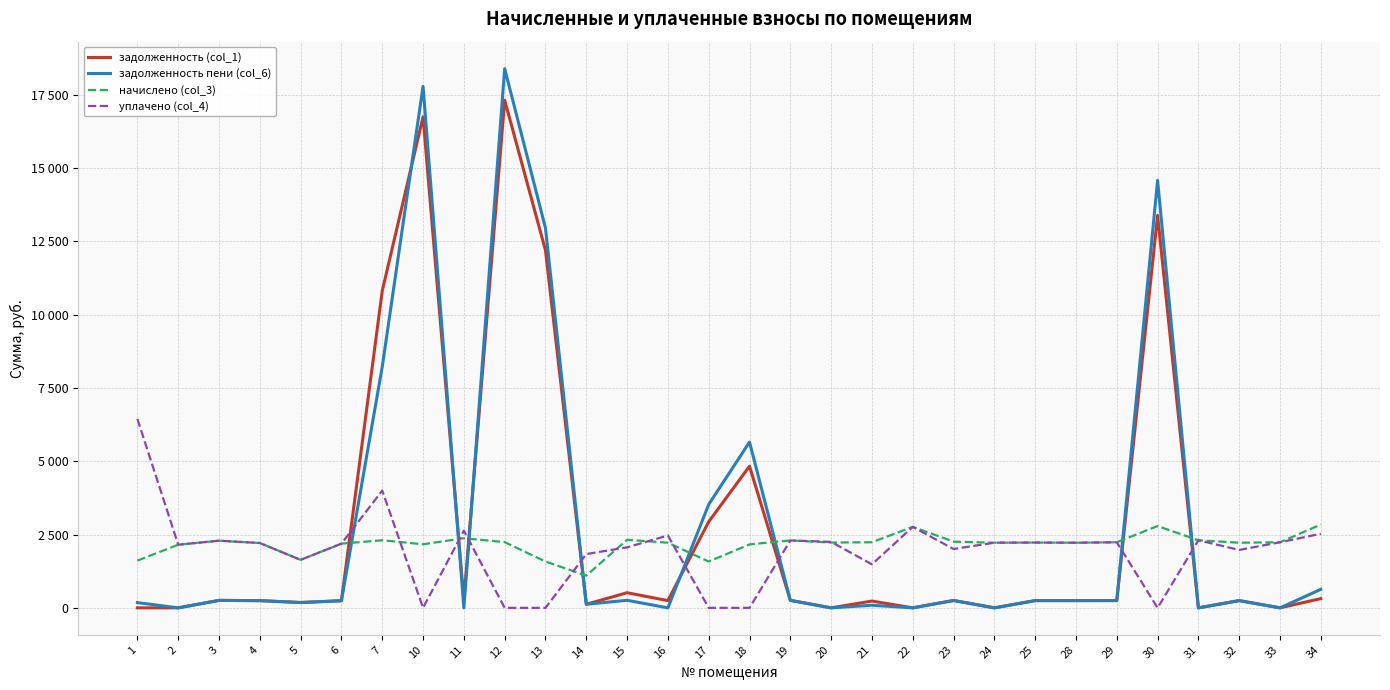

What are all the series names shown in the legend?

задолженность (col_1), задолженность пени (col_6), начислено (col_3), уплачено (col_4)